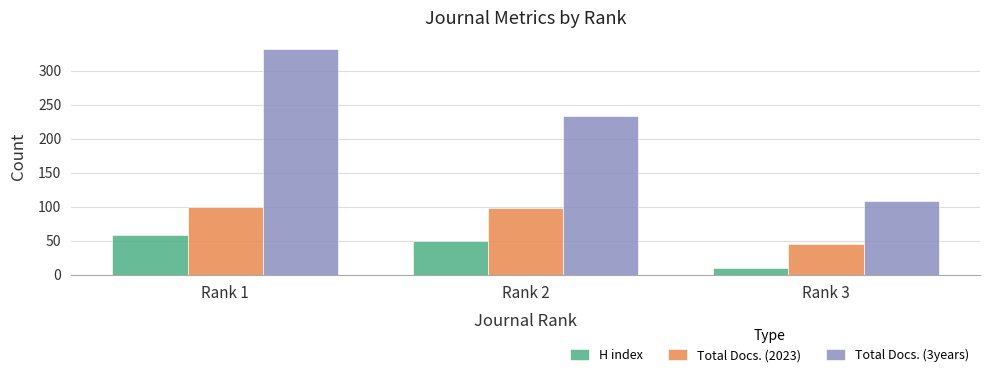

Which label corresponds to the smallest value in the chart?

Rank 3